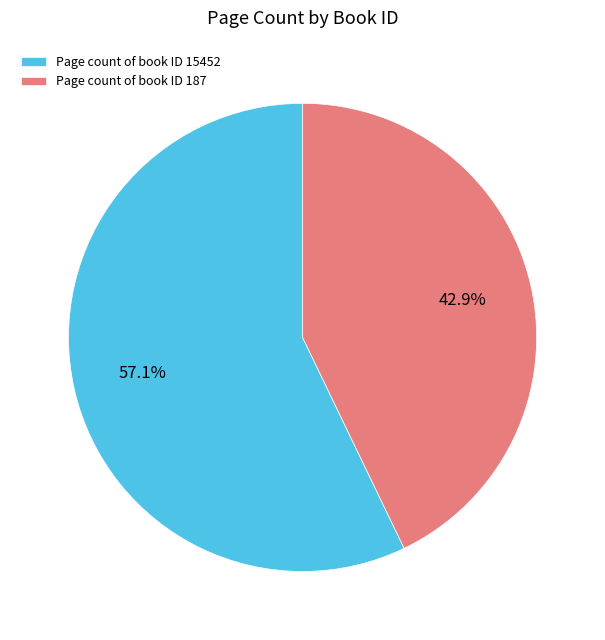

How many segments does this pie chart have?

2